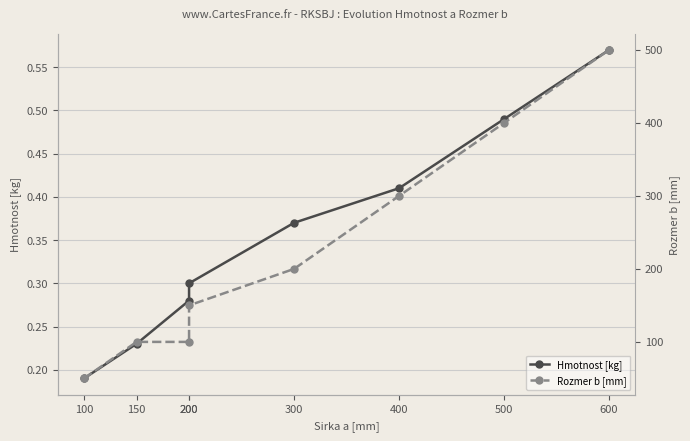

Reading right to left, transcribe all the data shown in this chart.

Hmotnost [kg]: 600=0.6	500=0.5	400=0.4	300=0.4	200=0.3	200=0.3	150=0.2	100=0.2
Rozmer b [mm]: 600=500.0	500=400.0	400=300.0	300=200.0	200=150.0	200=100.0	150=100.0	100=50.0